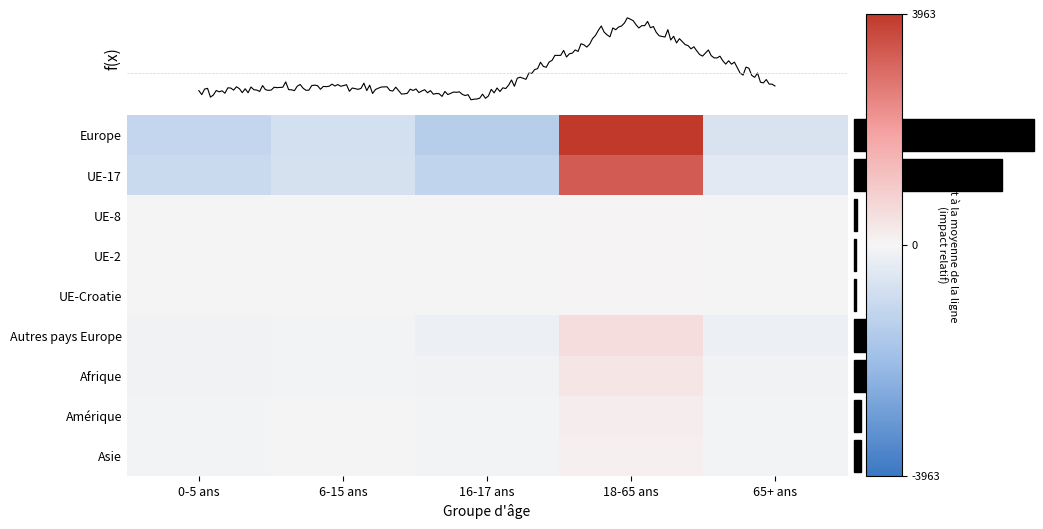

How many values in Amérique are above zero?

1